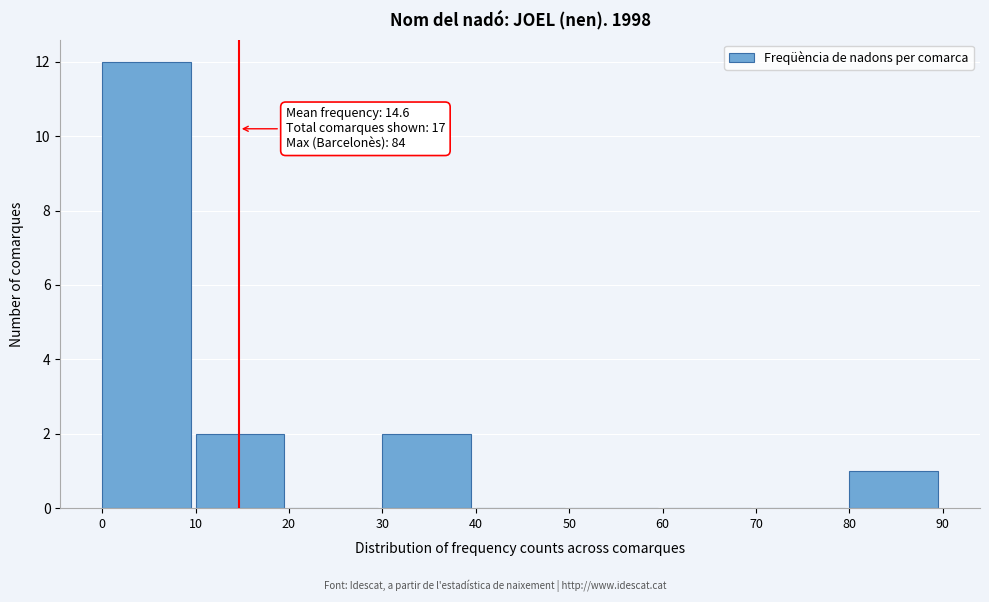

Over which range of the x-axis is the bar tallest?

0 to 10